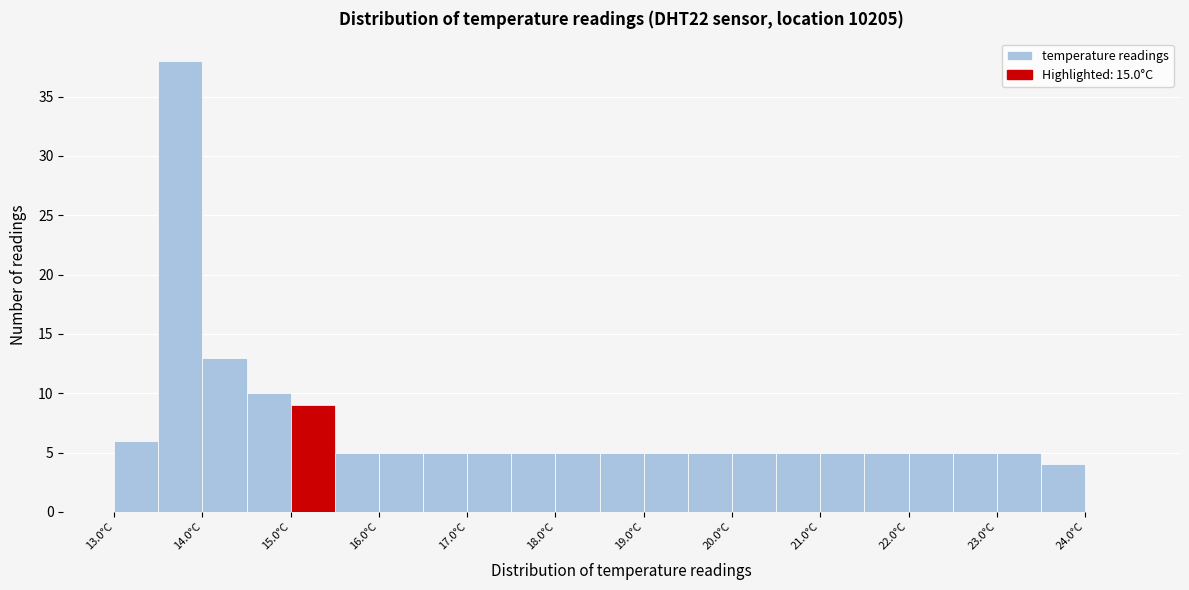

Reading left to right, list every bar in this chart as the range it spans on the x-axis followed by its height. The values are not printed on the chart, so give them approximately, as read against the axis.

13.0 to 13.5: 6
13.5 to 14.0: 38
14.0 to 14.5: 13
14.5 to 15.0: 10
15.0 to 15.5: 9
15.5 to 16.0: 5
16.0 to 16.5: 5
16.5 to 17.0: 5
17.0 to 17.5: 5
17.5 to 18.0: 5
18.0 to 18.5: 5
18.5 to 19.0: 5
19.0 to 19.5: 5
19.5 to 20.0: 5
20.0 to 20.5: 5
20.5 to 21.0: 5
21.0 to 21.5: 5
21.5 to 22.0: 5
22.0 to 22.5: 5
22.5 to 23.0: 5
23.0 to 23.5: 5
23.5 to 24.0: 4
24.0 to 24.5: 0